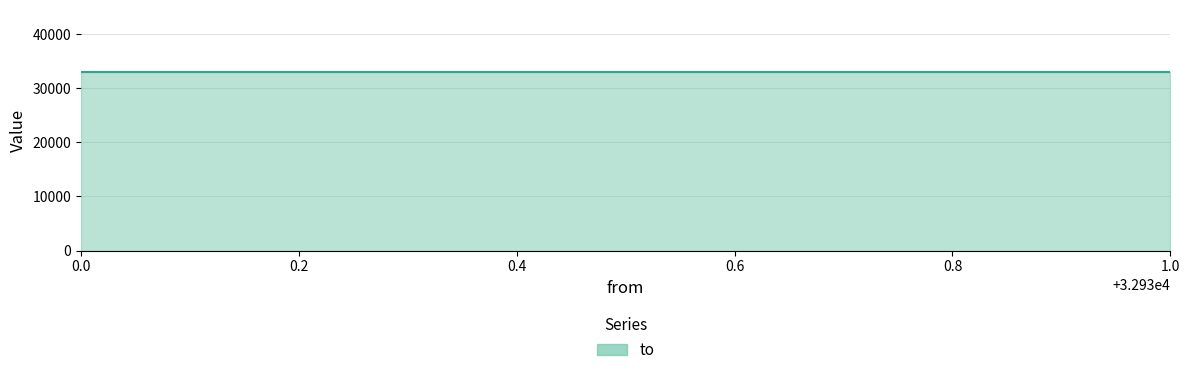

What is the greatest value displayed?

32930